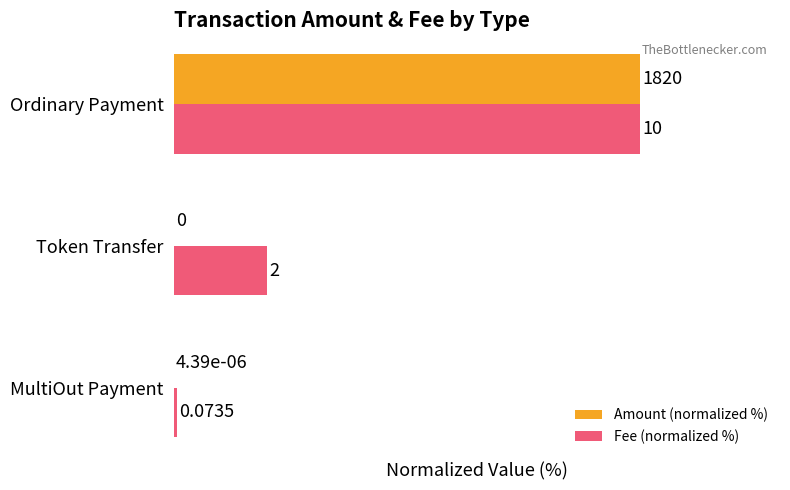

What are all the series names shown in the legend?

Amount (normalized %), Fee (normalized %)